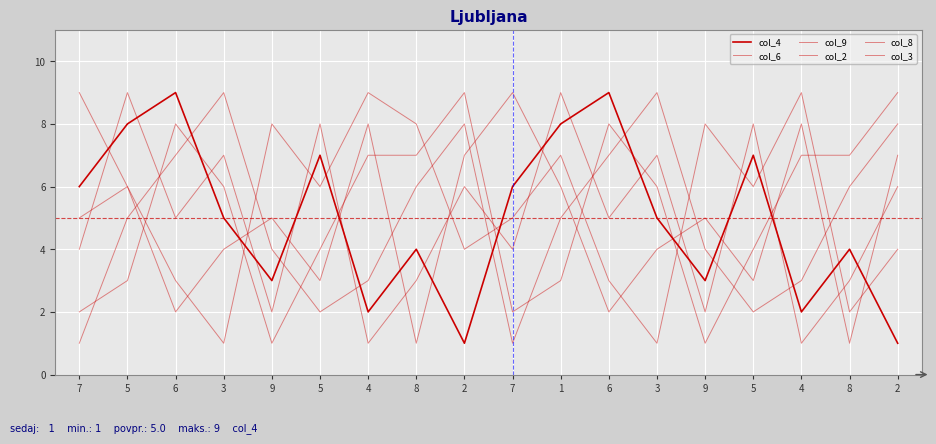

In col_6, how many points are higher than both neighbors (excluding endpoints)?

3